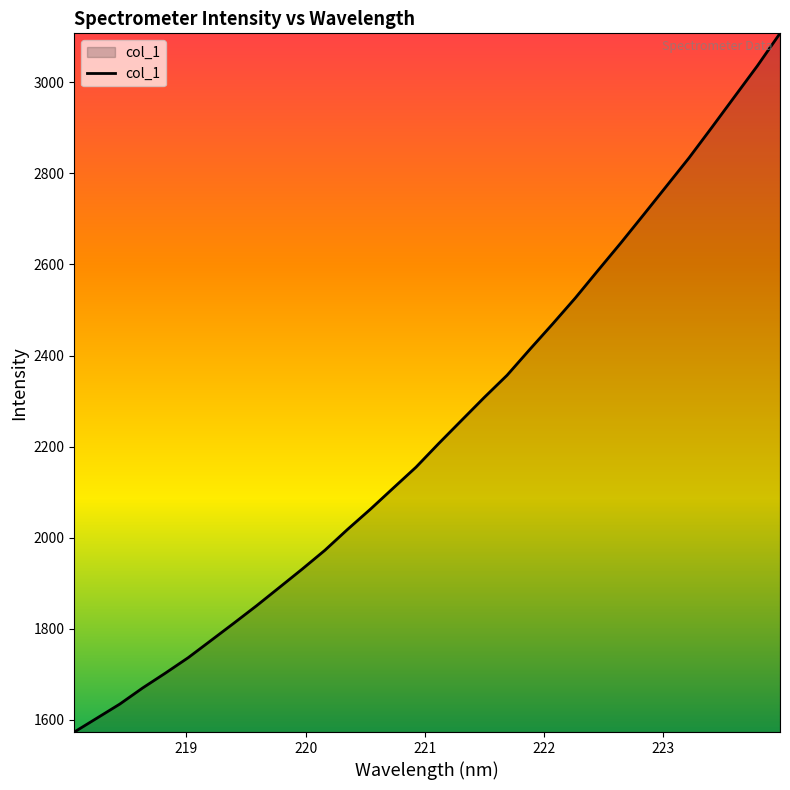

How many lines are shown in the chart?

1